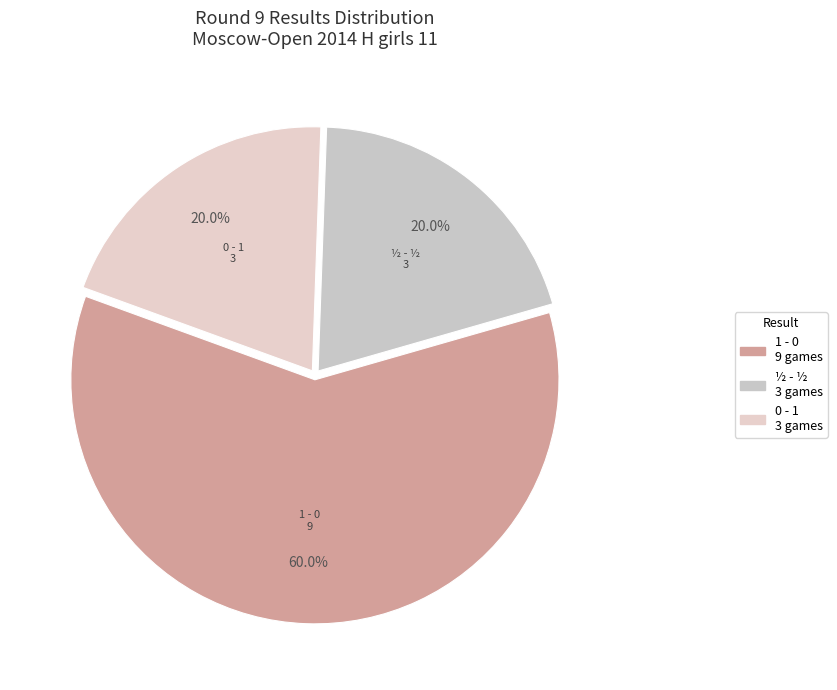

Is there a majority slice in this chart?

Yes